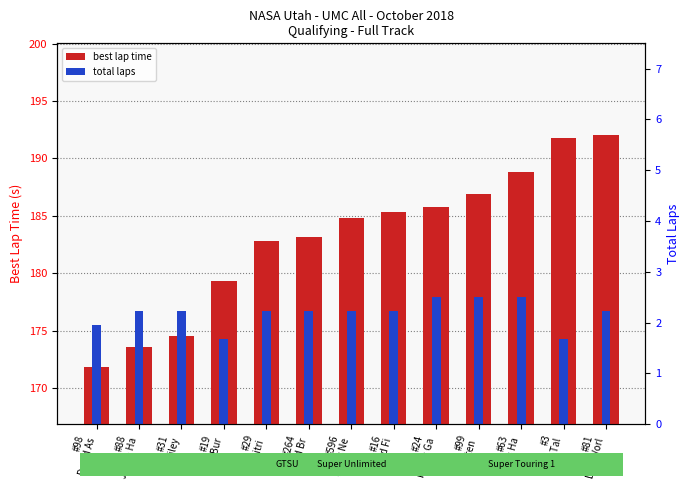

What is the sum of the total laps values at #24
Frank Ga and #88
Jason Ha?

354.6